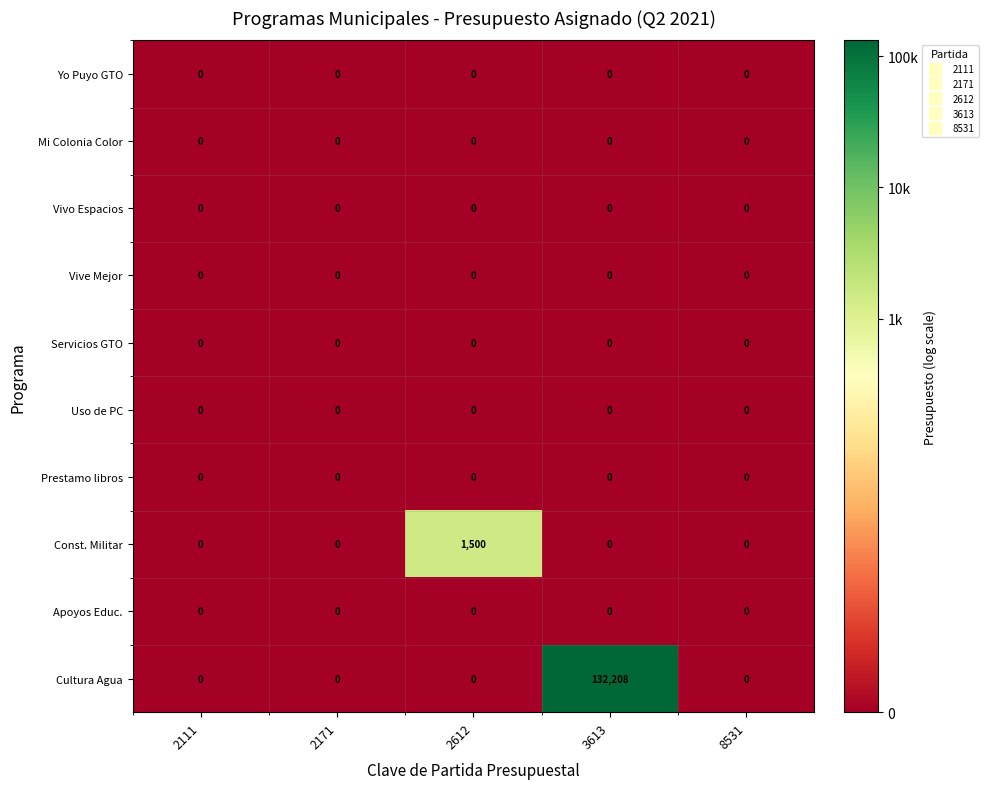

What is the greatest value displayed?

132208